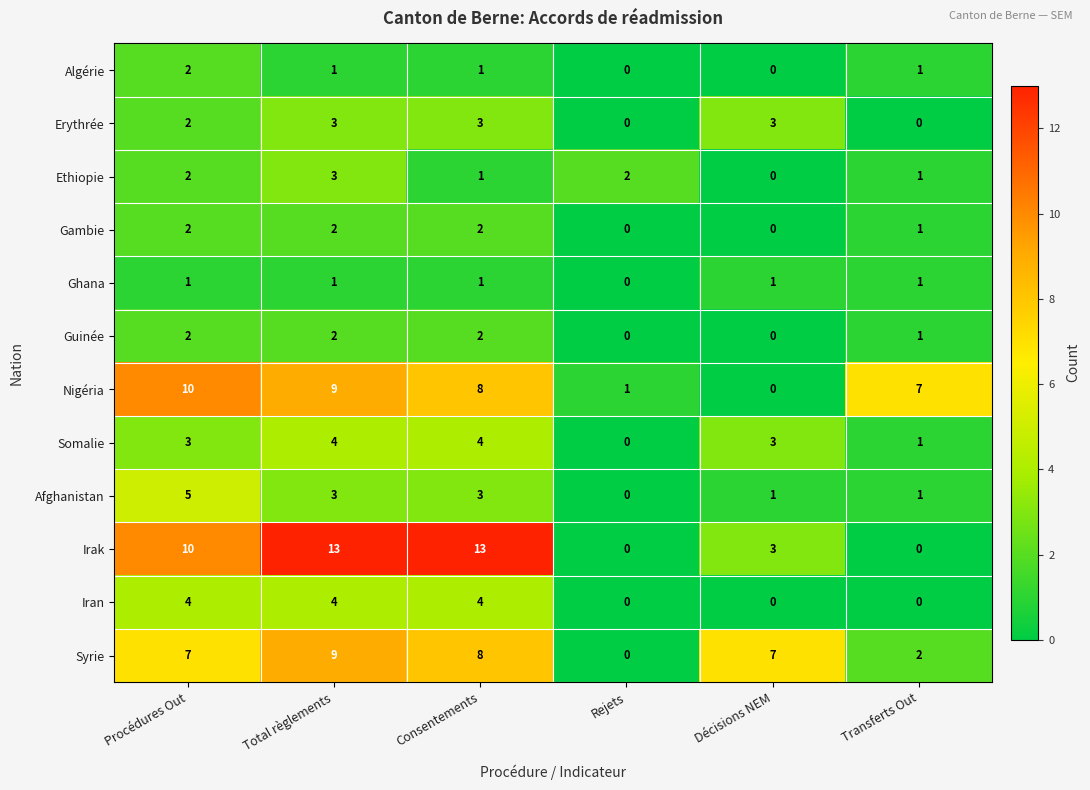

Which series has the largest total across all categories?

Irak